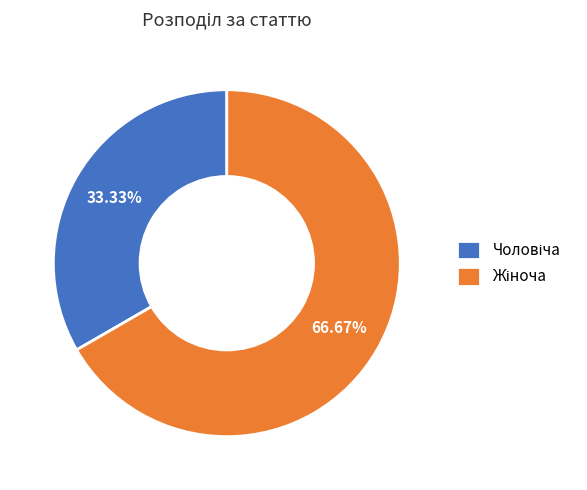

Is there any slice that represents more than half of the pie?

Yes